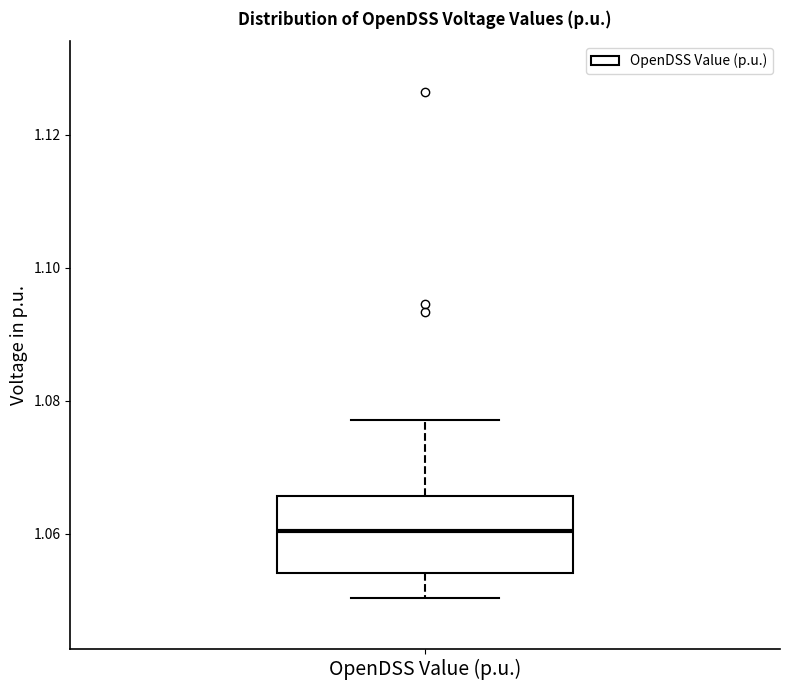

Transcribe this box plot: give where the median line is, the range the box spans, and where the two whiskers end, as read against the y-axis. The values are not printed on the chart, so give them approximately, as read against the axis.

median 1.060, box 1.054 to 1.066, whiskers 1.050 to 1.078